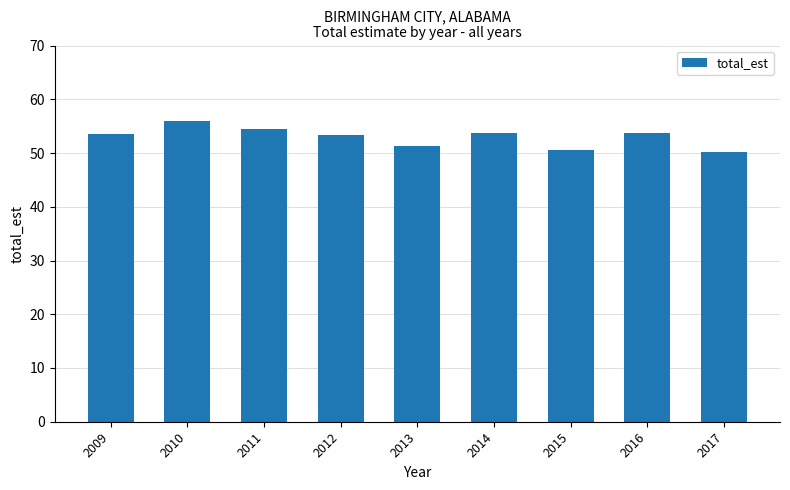

Read the value at 2013.

51.3